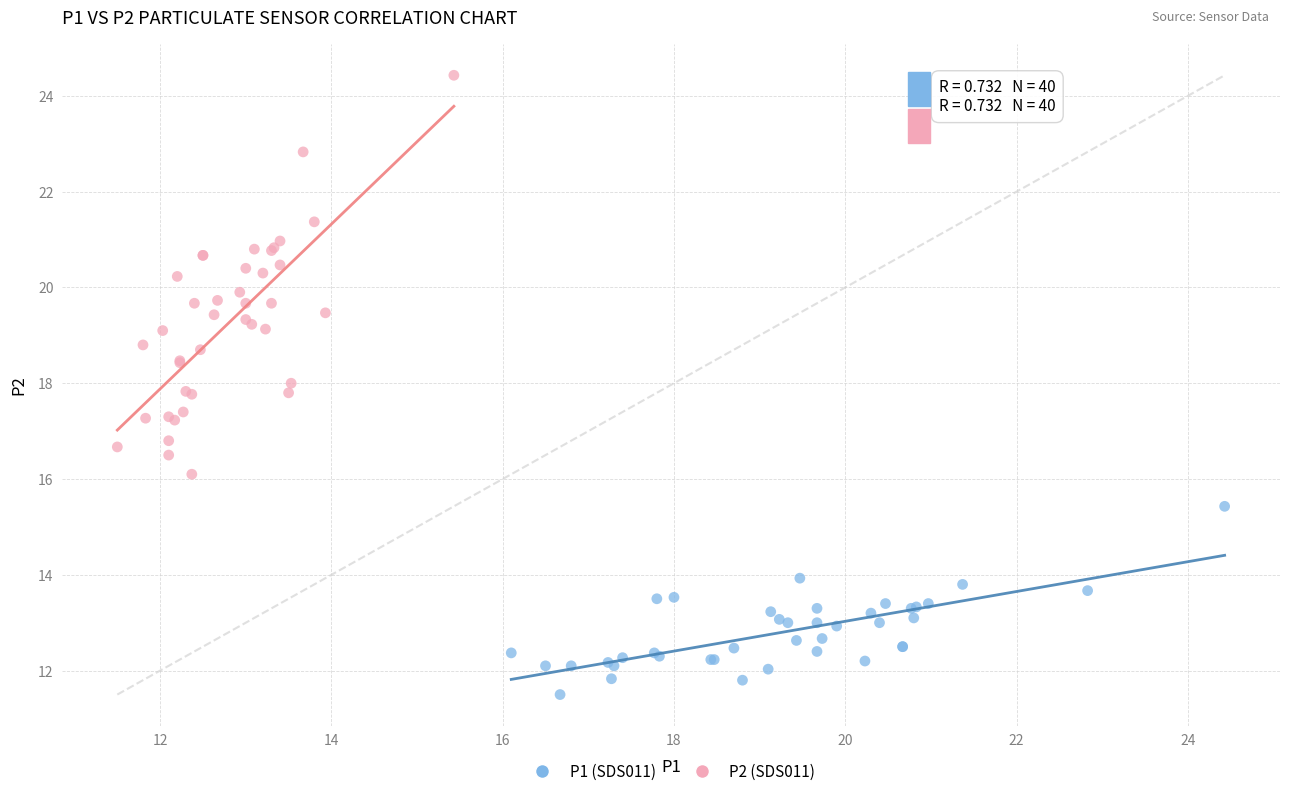

What are all the series names shown in the legend?

P1 (SDS011), P2 (SDS011)